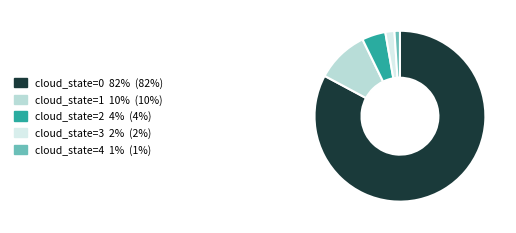

Combined, do cloud_state=1 10% (10%) and cloud_state=0 82% (82%) account for over 50%?

Yes